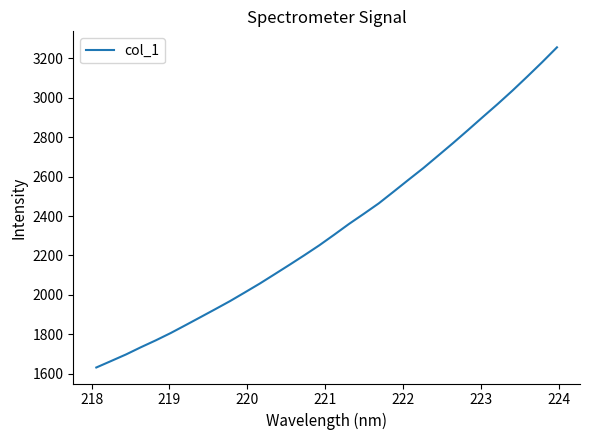

What is the maximum value shown in the chart?

3255.9